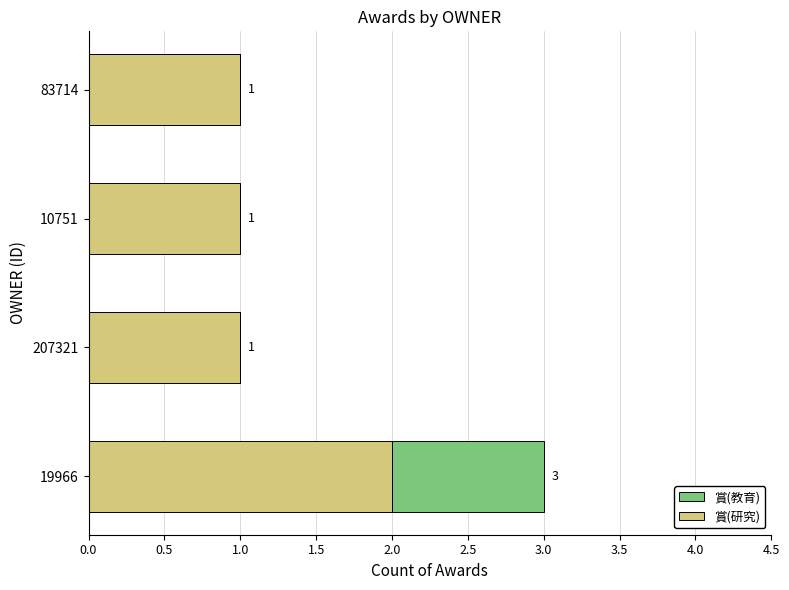

True or false: 賞(研究) has a value of 2 at 19966.

True